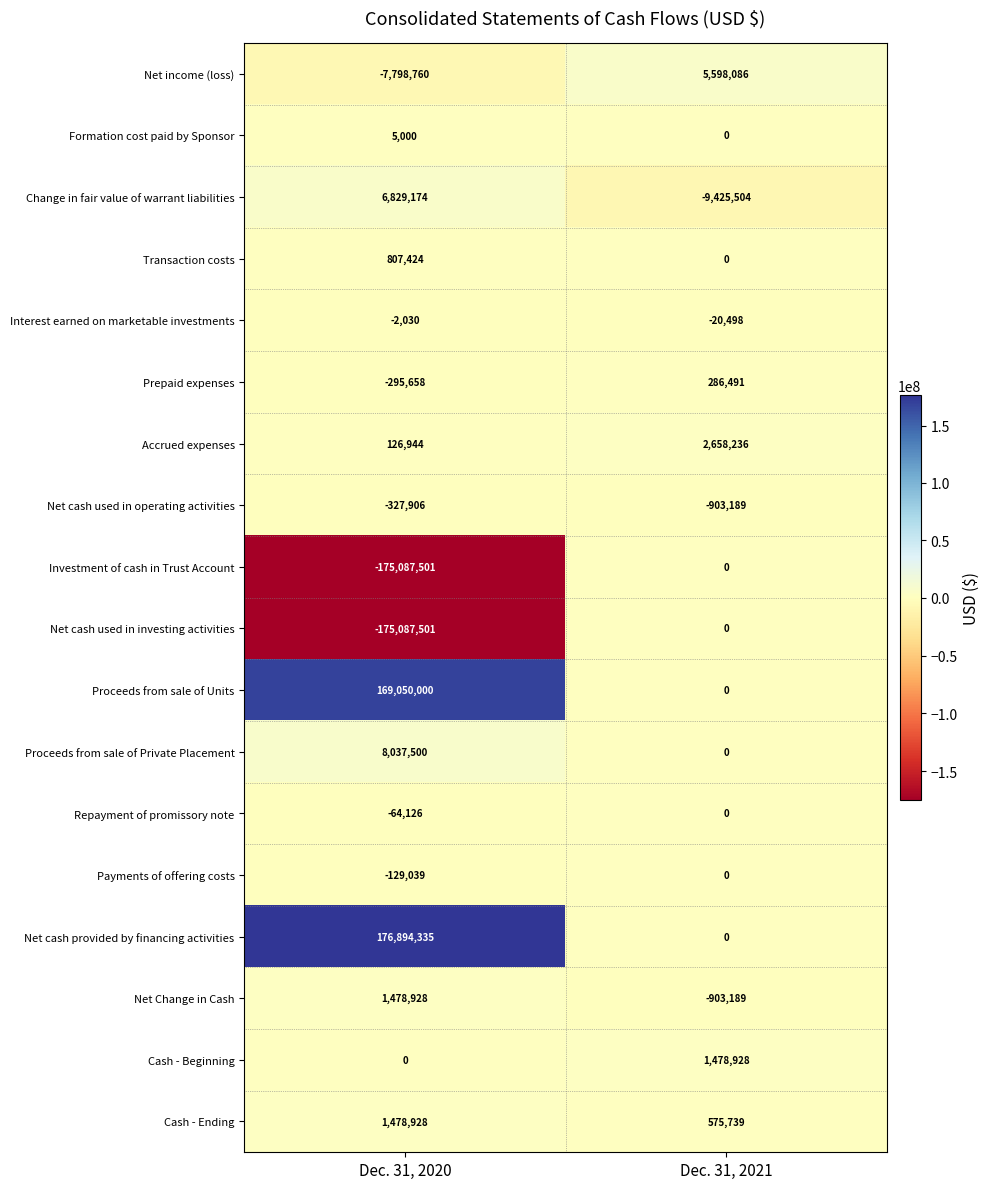

What is the average value of the Proceeds from sale of Private Placement series?

4018750